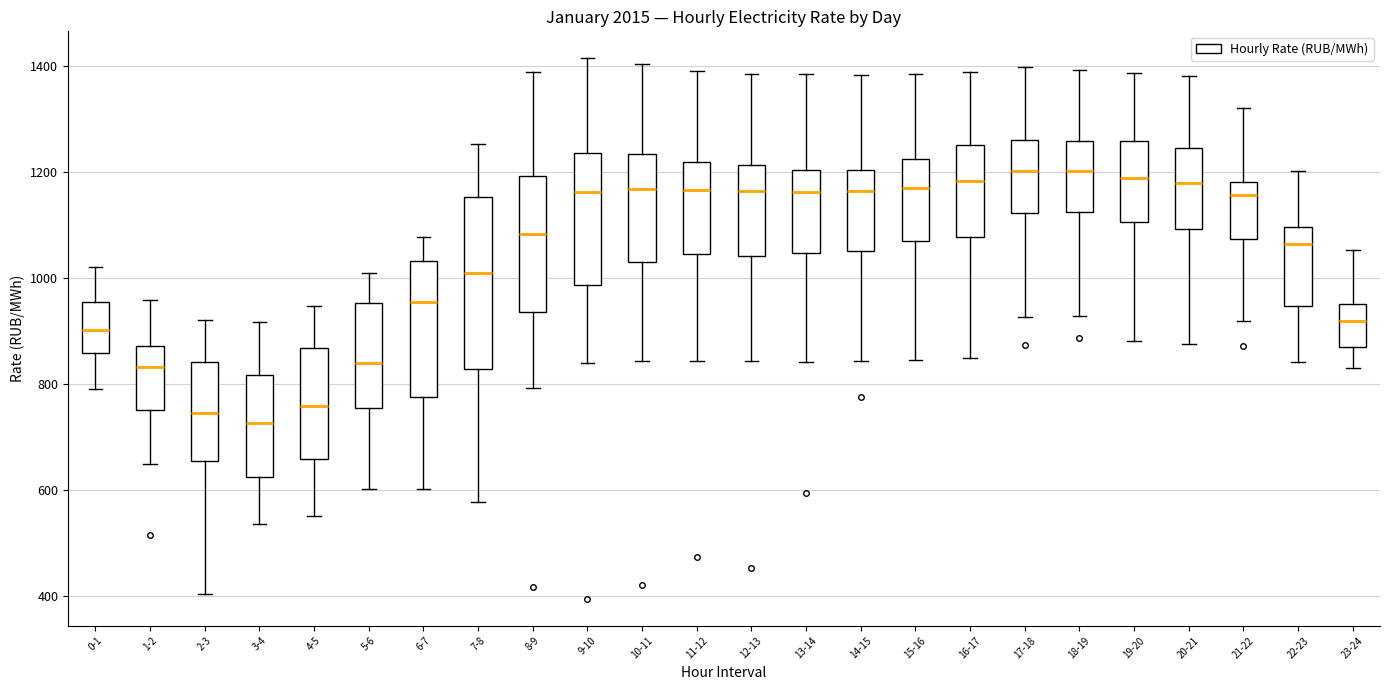

Where is the lower edge of the box for 19-20 on the y-axis? The values are not printed on the chart, so give them approximately, as read against the axis.

1100